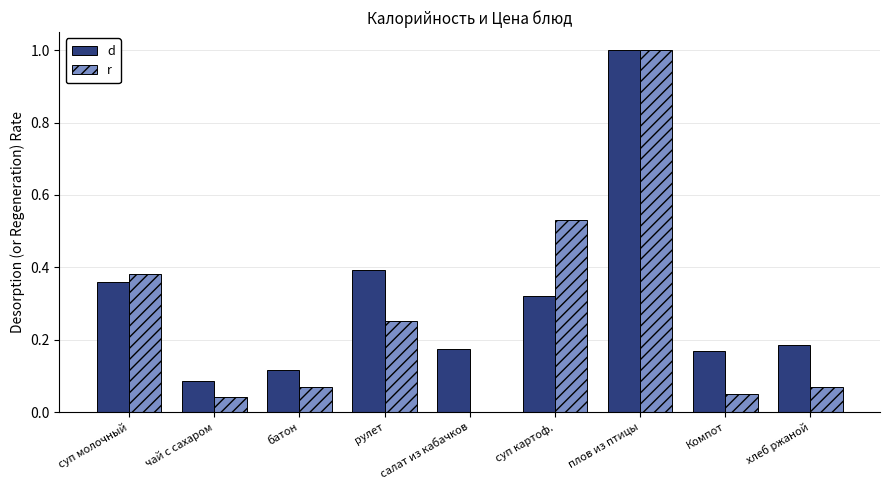

The value of r at Компот is 0.1. True or false?

False